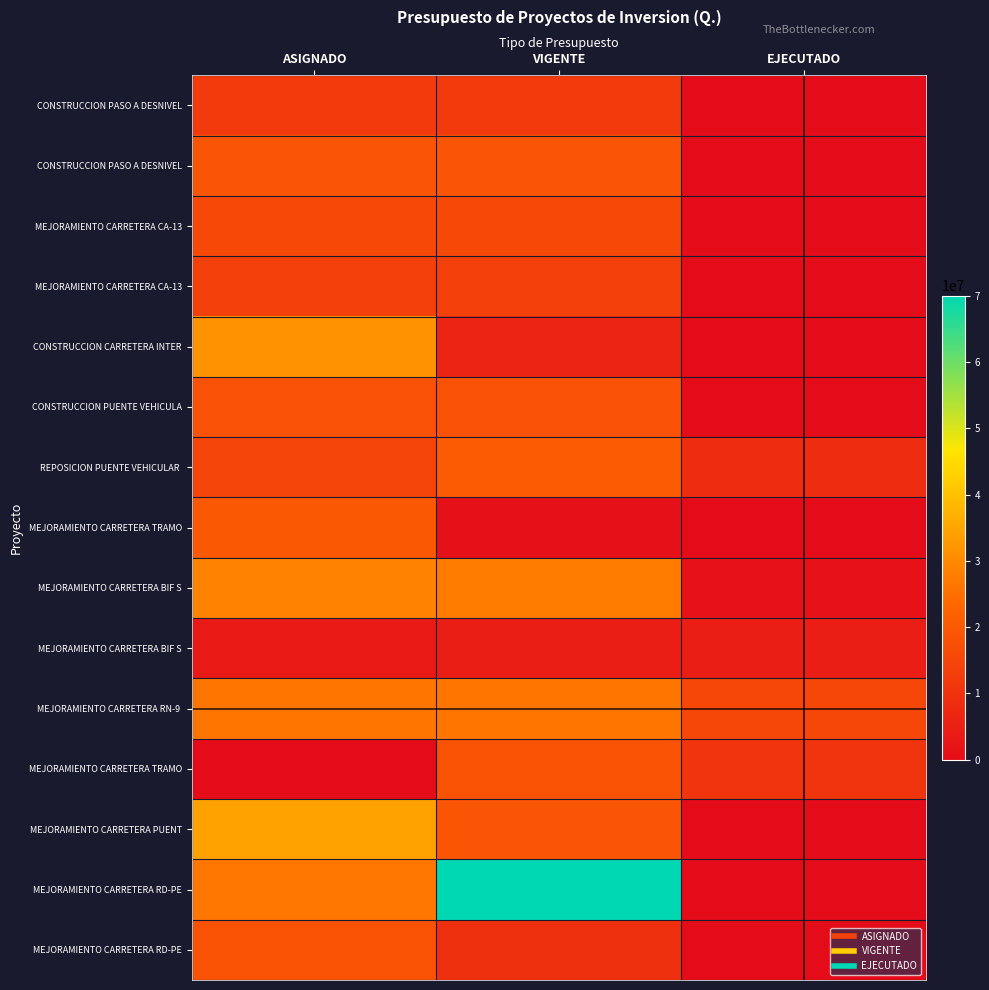

Between EJECUTADO and VIGENTE, which is larger?

VIGENTE